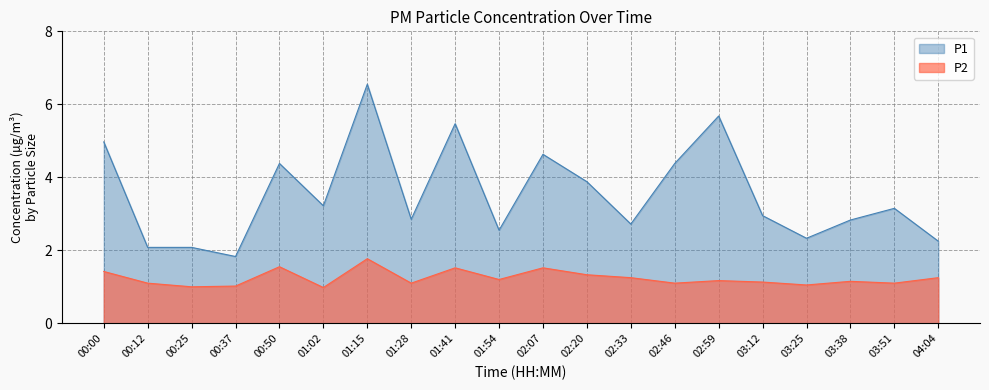

True or false: P2 and P1 intersect in this chart.

False